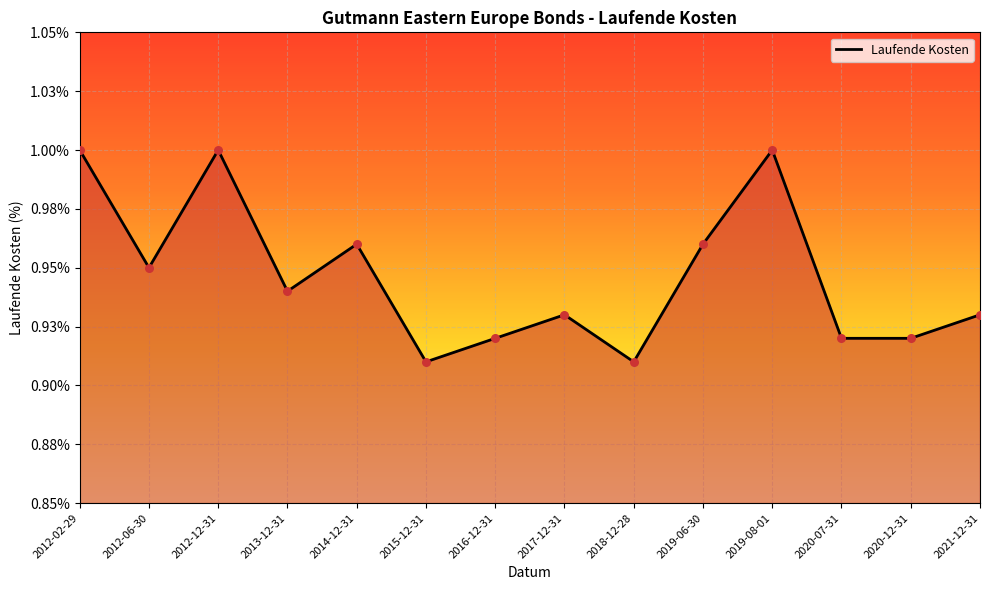

Between 2019-08-01 and 2015-12-31, which is larger?

2019-08-01